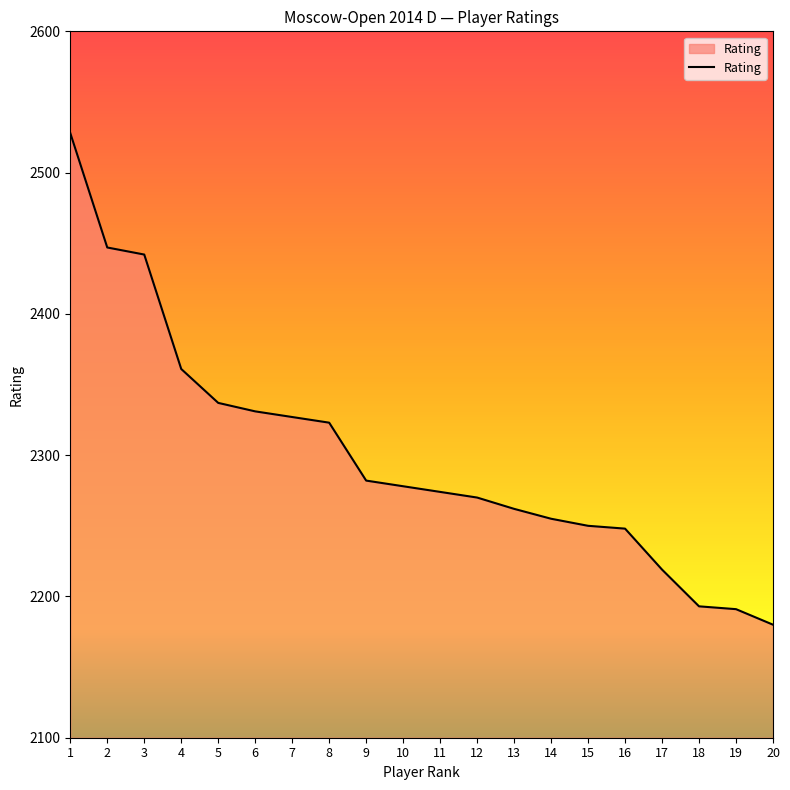

True or false: the data shows 2193 at 18.

True